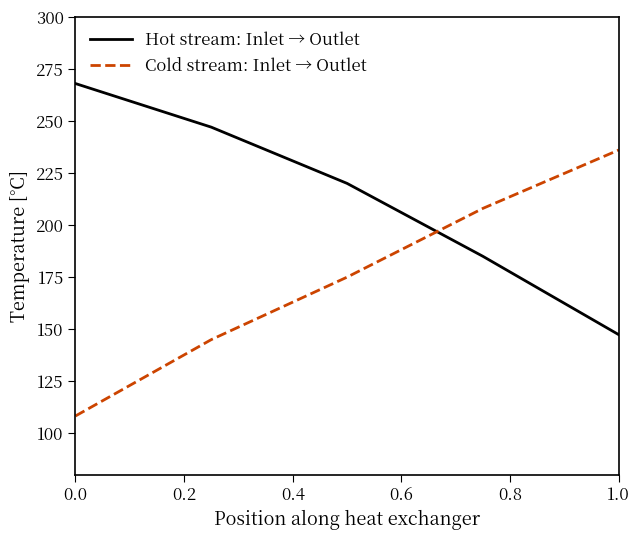

List the series in order of their peak value, highest first.

Hot stream: Inlet → Outlet, Cold stream: Inlet → Outlet